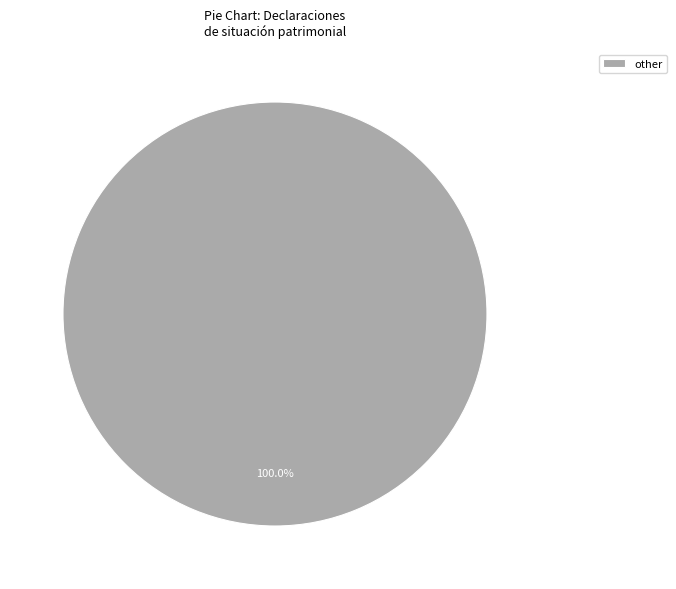

Rank the categories by value from lowest to highest.

other